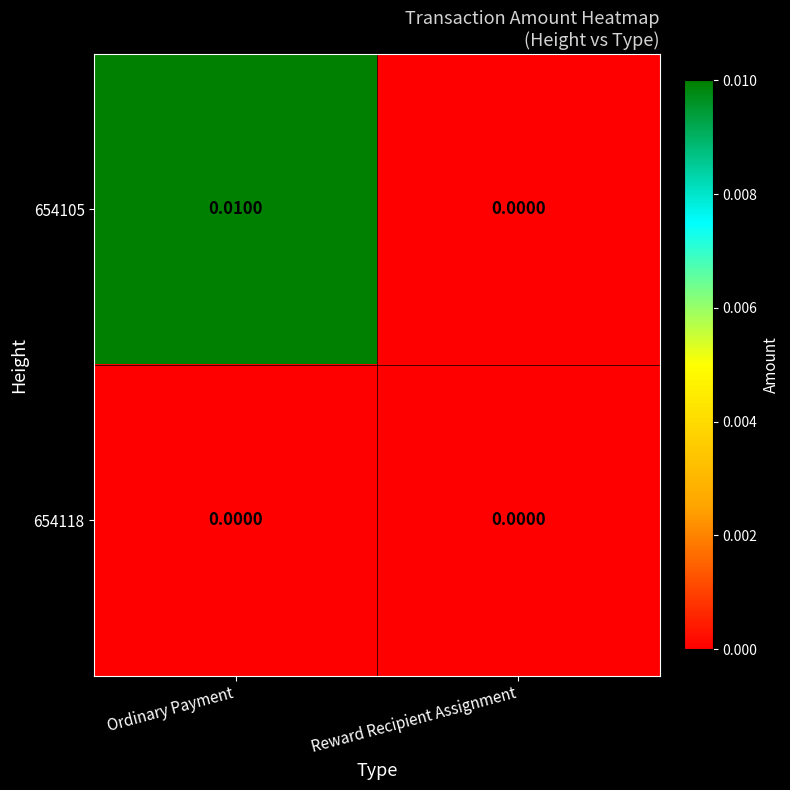

List the labels in order of 654105 value, largest first.

Ordinary Payment, Reward Recipient Assignment